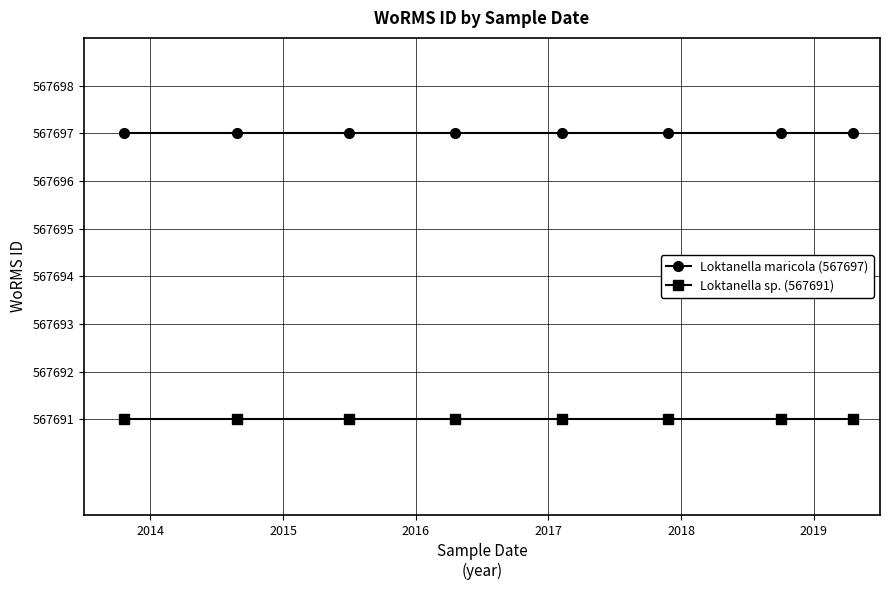

How many data points does each series have?

8